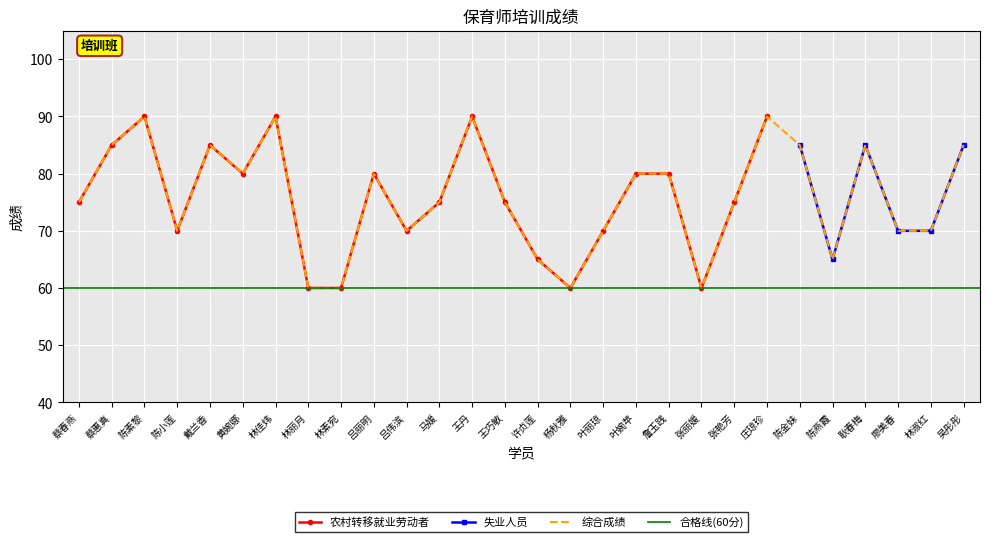

At which category does the data reach its first local valley?

陈小莲